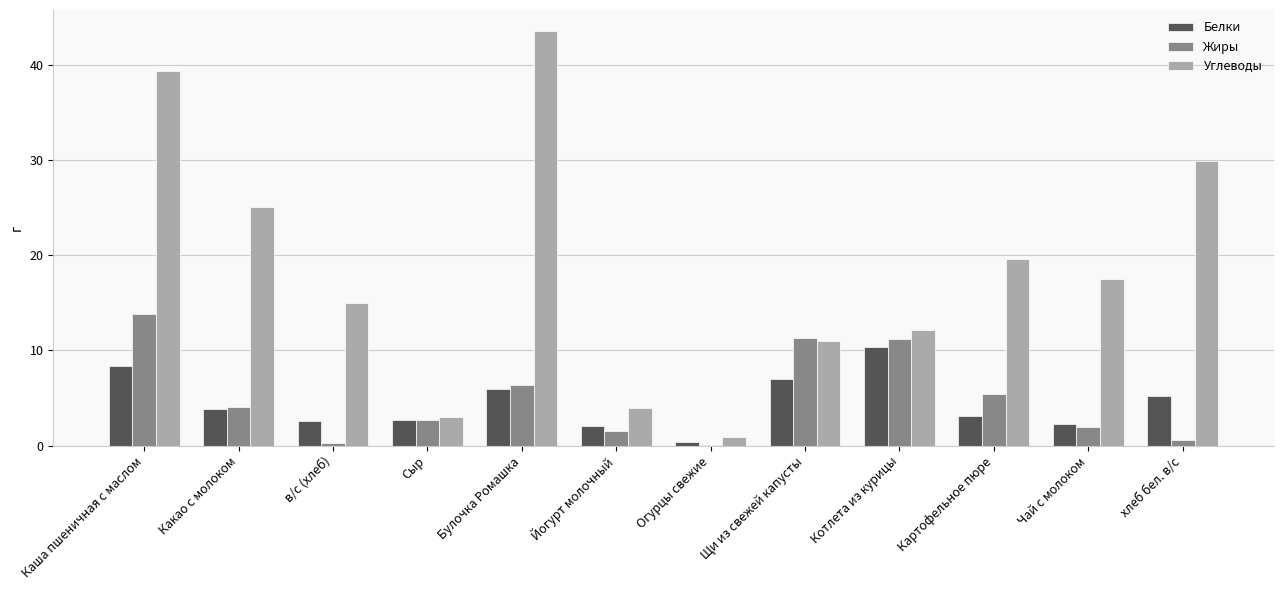

Between Какао с молоком and Чай с молоком, which series saw the biggest shift?

Углеводы